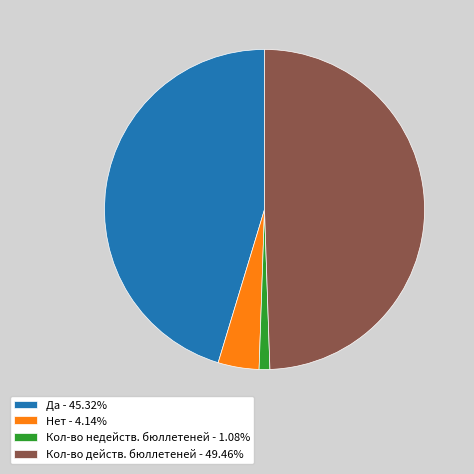

What is the ratio of the value at Да - 45.32% to the value at Нет - 4.14%?

11.0